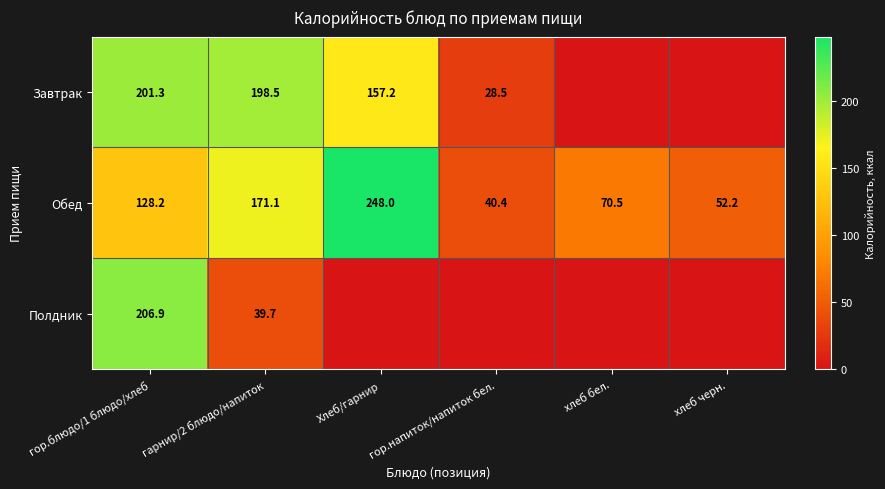

Count the number of data series in this chart.

3